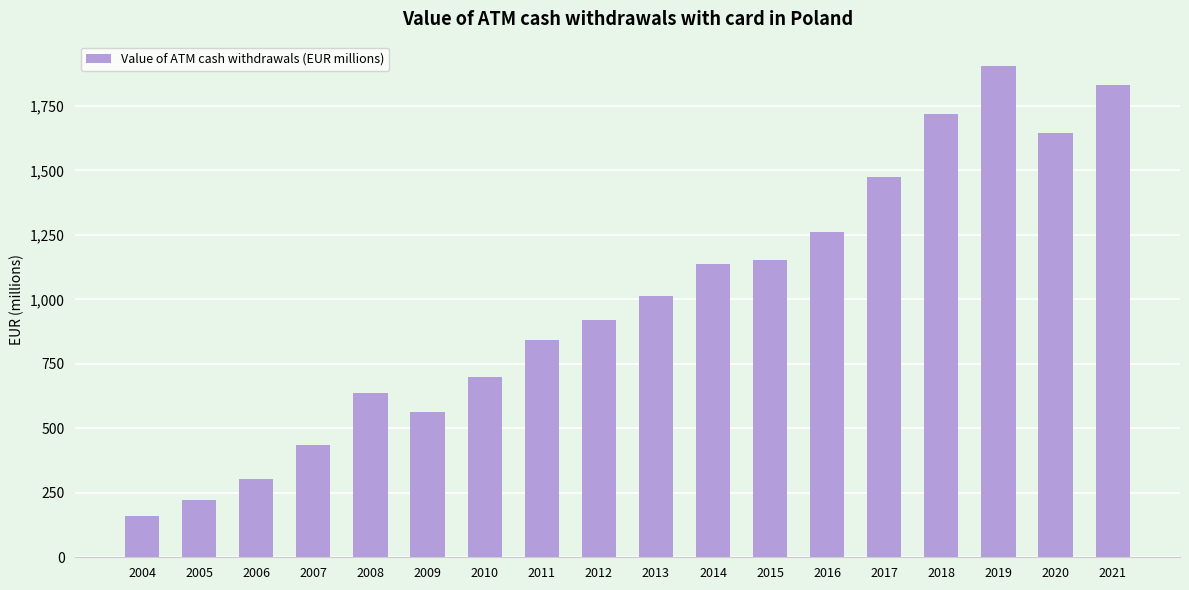

The chart shows a value of 436.7 at 2007. True or false?

True